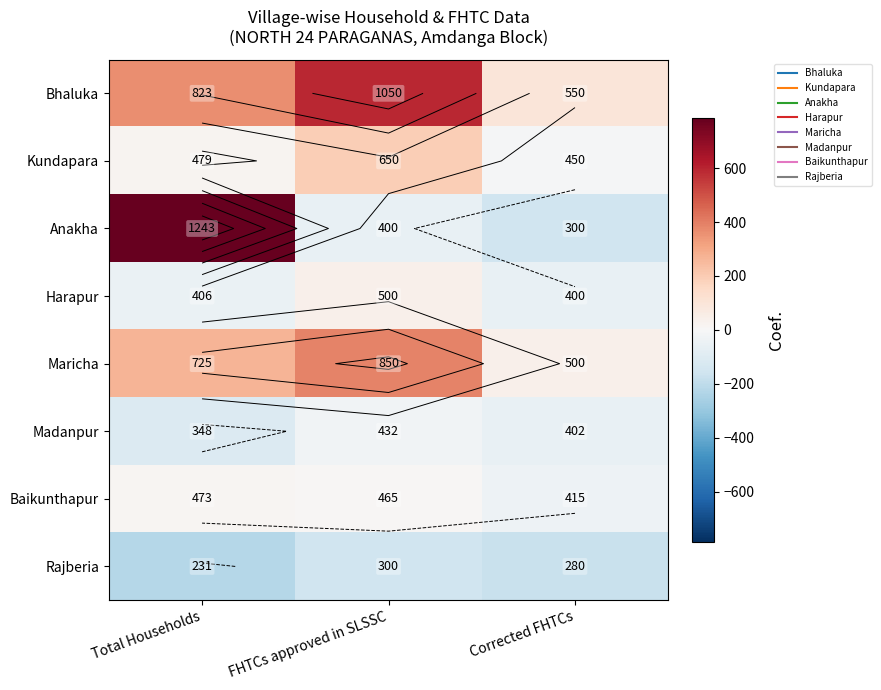

What is the difference between the Anakha values at Total Households and FHTCs approved in SLSSC?

843.0